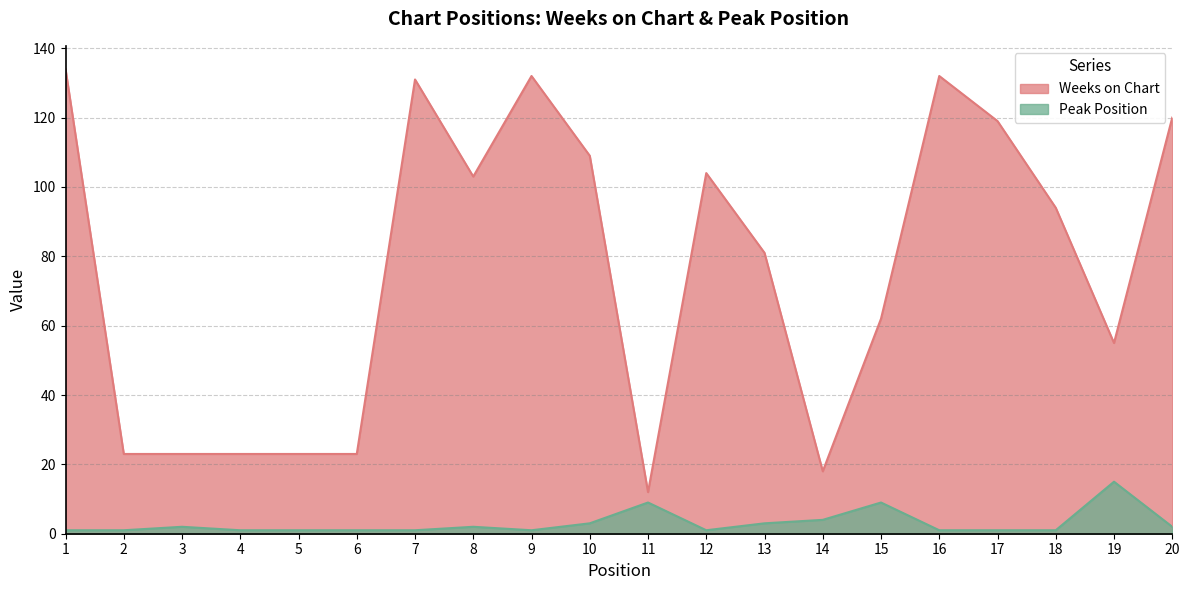

True or false: Peak Position and Weeks on Chart intersect in this chart.

False